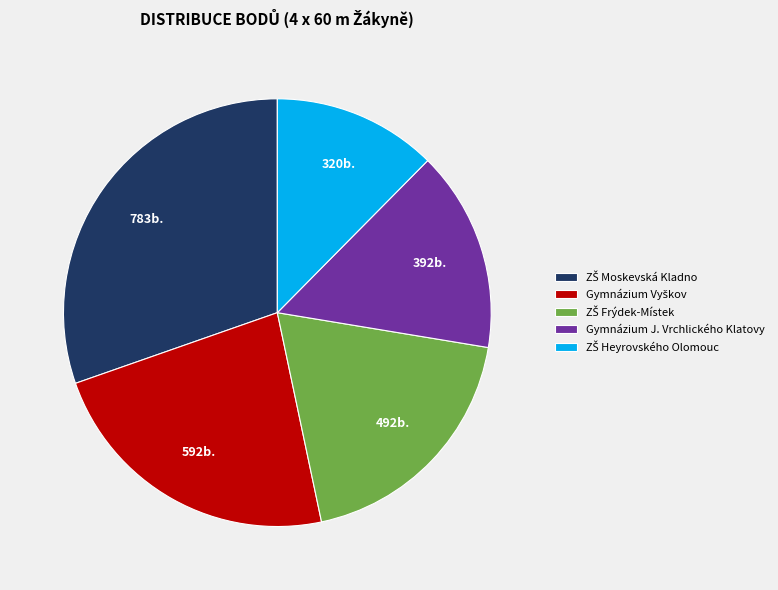

Is there any slice that represents more than half of the pie?

No